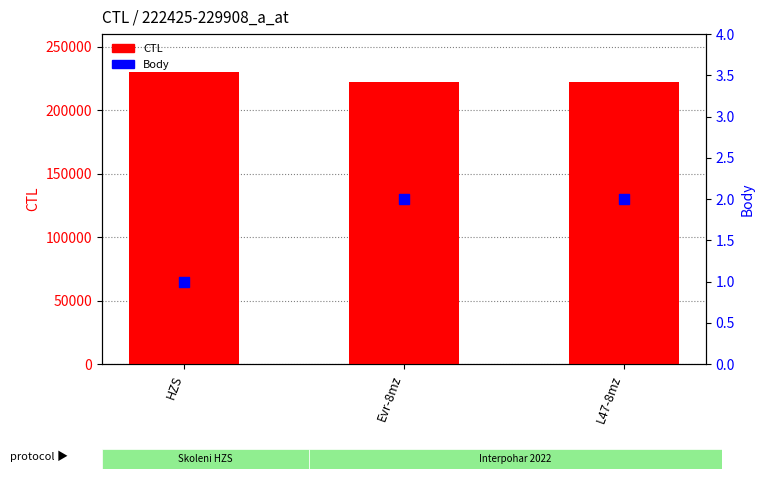

Is the value of CTL at Evr-8mz greater than the value of Body at L47-8mz?

Yes